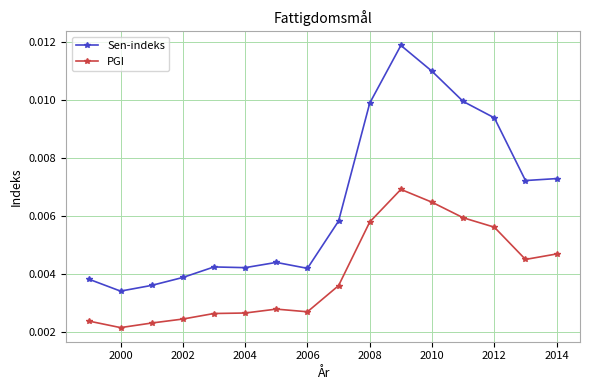

Which series has the widest spread of values?

Sen-indeks